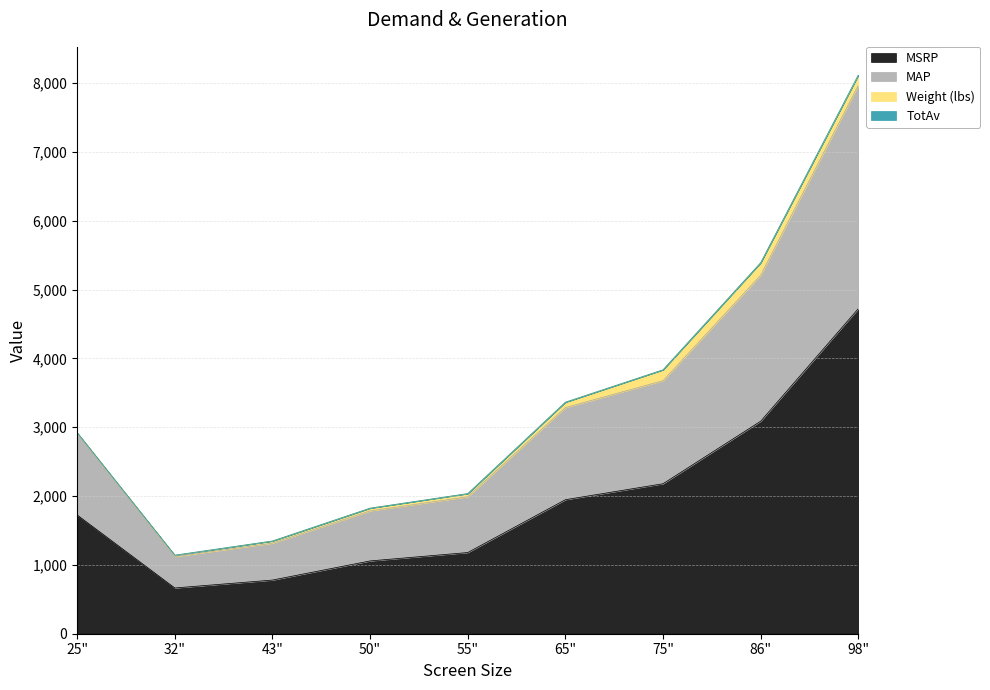

True or false: MSRP and MAP intersect in this chart.

False